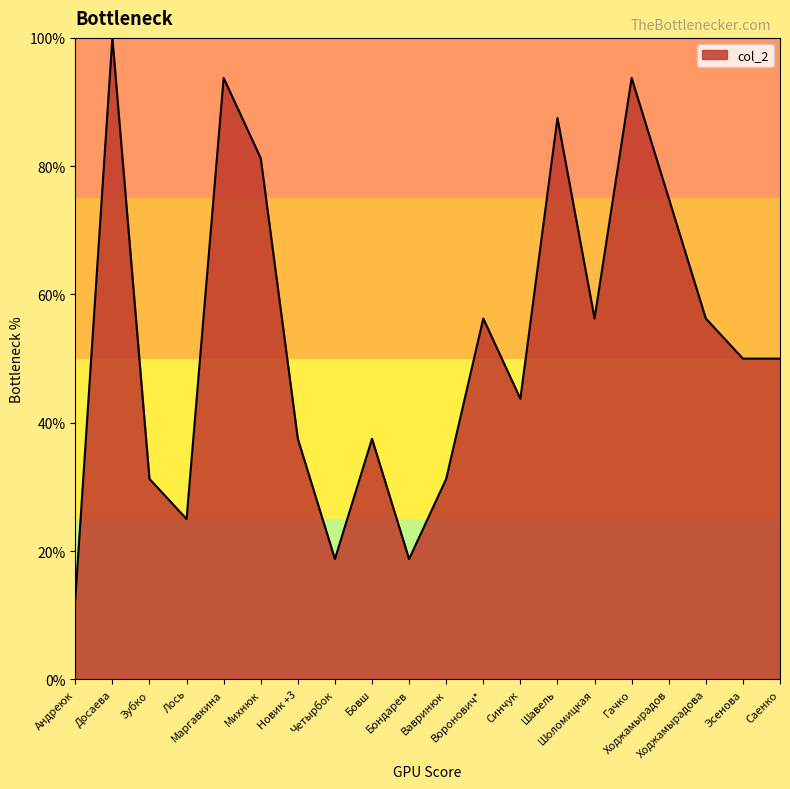

Count the number of data series in this chart.

1